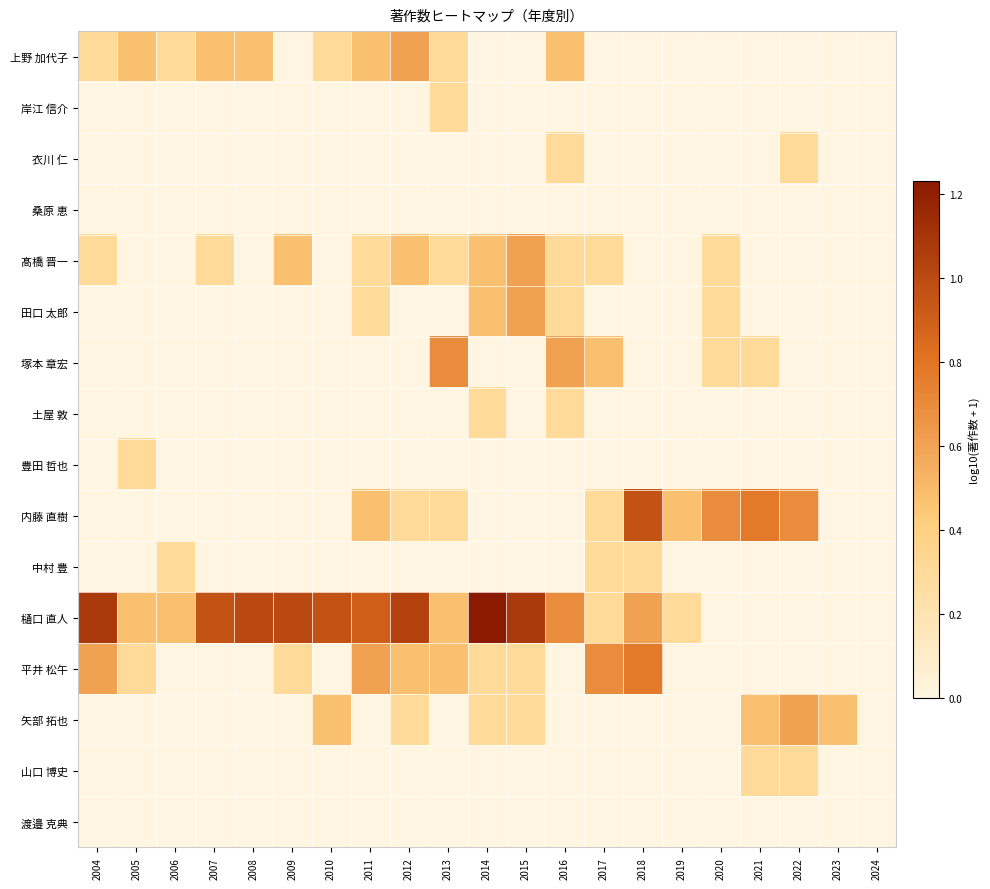

Reading left to right, list all the values displayed in this chart.

上野 加代子: 2004=0.3	2005=0.5	2006=0.3	2007=0.5	2008=0.5	2009=0.0	2010=0.3	2011=0.5	2012=0.6	2013=0.3	2014=0.0	2015=0.0	2016=0.5	2017=0.0	2018=0.0	2019=0.0	2020=0.0	2021=0.0	2022=0.0	2023=0.0	2024=0.0
岸江 信介: 2004=0.0	2005=0.0	2006=0.0	2007=0.0	2008=0.0	2009=0.0	2010=0.0	2011=0.0	2012=0.0	2013=0.3	2014=0.0	2015=0.0	2016=0.0	2017=0.0	2018=0.0	2019=0.0	2020=0.0	2021=0.0	2022=0.0	2023=0.0	2024=0.0
衣川 仁: 2004=0.0	2005=0.0	2006=0.0	2007=0.0	2008=0.0	2009=0.0	2010=0.0	2011=0.0	2012=0.0	2013=0.0	2014=0.0	2015=0.0	2016=0.3	2017=0.0	2018=0.0	2019=0.0	2020=0.0	2021=0.0	2022=0.3	2023=0.0	2024=0.0
桑原 恵: 2004=0.0	2005=0.0	2006=0.0	2007=0.0	2008=0.0	2009=0.0	2010=0.0	2011=0.0	2012=0.0	2013=0.0	2014=0.0	2015=0.0	2016=0.0	2017=0.0	2018=0.0	2019=0.0	2020=0.0	2021=0.0	2022=0.0	2023=0.0	2024=0.0
髙橋 晋一: 2004=0.3	2005=0.0	2006=0.0	2007=0.3	2008=0.0	2009=0.5	2010=0.0	2011=0.3	2012=0.5	2013=0.3	2014=0.5	2015=0.6	2016=0.3	2017=0.3	2018=0.0	2019=0.0	2020=0.3	2021=0.0	2022=0.0	2023=0.0	2024=0.0
田口 太郎: 2004=0.0	2005=0.0	2006=0.0	2007=0.0	2008=0.0	2009=0.0	2010=0.0	2011=0.3	2012=0.0	2013=0.0	2014=0.5	2015=0.6	2016=0.3	2017=0.0	2018=0.0	2019=0.0	2020=0.3	2021=0.0	2022=0.0	2023=0.0	2024=0.0
塚本 章宏: 2004=0.0	2005=0.0	2006=0.0	2007=0.0	2008=0.0	2009=0.0	2010=0.0	2011=0.0	2012=0.0	2013=0.7	2014=0.0	2015=0.0	2016=0.6	2017=0.5	2018=0.0	2019=0.0	2020=0.3	2021=0.3	2022=0.0	2023=0.0	2024=0.0
土屋 敦: 2004=0.0	2005=0.0	2006=0.0	2007=0.0	2008=0.0	2009=0.0	2010=0.0	2011=0.0	2012=0.0	2013=0.0	2014=0.3	2015=0.0	2016=0.3	2017=0.0	2018=0.0	2019=0.0	2020=0.0	2021=0.0	2022=0.0	2023=0.0	2024=0.0
豊田 哲也: 2004=0.0	2005=0.3	2006=0.0	2007=0.0	2008=0.0	2009=0.0	2010=0.0	2011=0.0	2012=0.0	2013=0.0	2014=0.0	2015=0.0	2016=0.0	2017=0.0	2018=0.0	2019=0.0	2020=0.0	2021=0.0	2022=0.0	2023=0.0	2024=0.0
内藤 直樹: 2004=0.0	2005=0.0	2006=0.0	2007=0.0	2008=0.0	2009=0.0	2010=0.0	2011=0.5	2012=0.3	2013=0.3	2014=0.0	2015=0.0	2016=0.0	2017=0.3	2018=1.0	2019=0.5	2020=0.7	2021=0.8	2022=0.7	2023=0.0	2024=0.0
中村 豊: 2004=0.0	2005=0.0	2006=0.3	2007=0.0	2008=0.0	2009=0.0	2010=0.0	2011=0.0	2012=0.0	2013=0.0	2014=0.0	2015=0.0	2016=0.0	2017=0.3	2018=0.3	2019=0.0	2020=0.0	2021=0.0	2022=0.0	2023=0.0	2024=0.0
樋口 直人: 2004=1.1	2005=0.5	2006=0.5	2007=1.0	2008=1.0	2009=1.0	2010=1.0	2011=0.9	2012=1.0	2013=0.5	2014=1.2	2015=1.1	2016=0.7	2017=0.3	2018=0.6	2019=0.3	2020=0.0	2021=0.0	2022=0.0	2023=0.0	2024=0.0
平井 松午: 2004=0.6	2005=0.3	2006=0.0	2007=0.0	2008=0.0	2009=0.3	2010=0.0	2011=0.6	2012=0.5	2013=0.5	2014=0.3	2015=0.3	2016=0.0	2017=0.7	2018=0.8	2019=0.0	2020=0.0	2021=0.0	2022=0.0	2023=0.0	2024=0.0
矢部 拓也: 2004=0.0	2005=0.0	2006=0.0	2007=0.0	2008=0.0	2009=0.0	2010=0.5	2011=0.0	2012=0.3	2013=0.0	2014=0.3	2015=0.3	2016=0.0	2017=0.0	2018=0.0	2019=0.0	2020=0.0	2021=0.5	2022=0.6	2023=0.5	2024=0.0
山口 博史: 2004=0.0	2005=0.0	2006=0.0	2007=0.0	2008=0.0	2009=0.0	2010=0.0	2011=0.0	2012=0.0	2013=0.0	2014=0.0	2015=0.0	2016=0.0	2017=0.0	2018=0.0	2019=0.0	2020=0.0	2021=0.3	2022=0.3	2023=0.0	2024=0.0
渡邉 克典: 2004=0.0	2005=0.0	2006=0.0	2007=0.0	2008=0.0	2009=0.0	2010=0.0	2011=0.0	2012=0.0	2013=0.0	2014=0.0	2015=0.0	2016=0.0	2017=0.0	2018=0.0	2019=0.0	2020=0.0	2021=0.0	2022=0.0	2023=0.0	2024=0.0